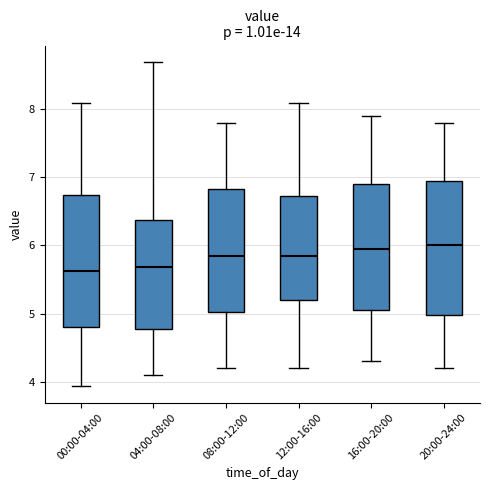

Reading left to right, transcribe this box plot: for each box, give where its median line is, the range the box spans, and where its two whiskers end, as read against the y-axis. The values are not printed on the chart, so give them approximately, as read against the axis.

00:00-04:00: median 5.6, box 4.8 to 6.7, whiskers 3.9 to 8.1
04:00-08:00: median 5.7, box 4.8 to 6.4, whiskers 4.1 to 8.7
08:00-12:00: median 5.9, box 5.0 to 6.8, whiskers 4.2 to 7.8
12:00-16:00: median 5.9, box 5.2 to 6.7, whiskers 4.2 to 8.1
16:00-20:00: median 6.0, box 5.1 to 6.9, whiskers 4.3 to 7.9
20:00-24:00: median 6.0, box 5.0 to 7.0, whiskers 4.2 to 7.8